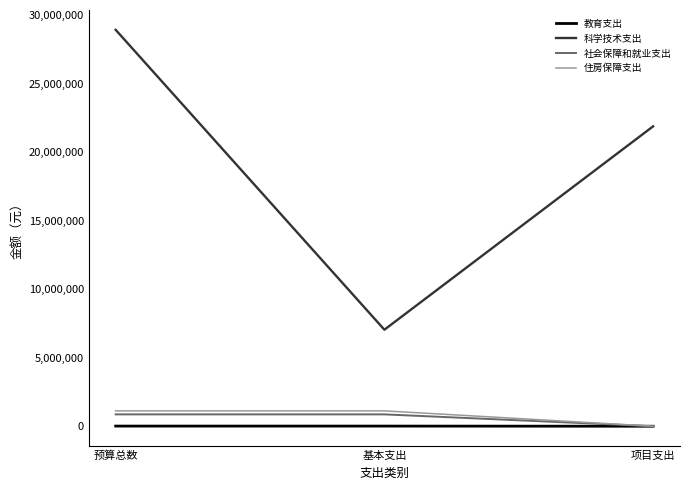

What is the greatest value displayed?

28932260.5